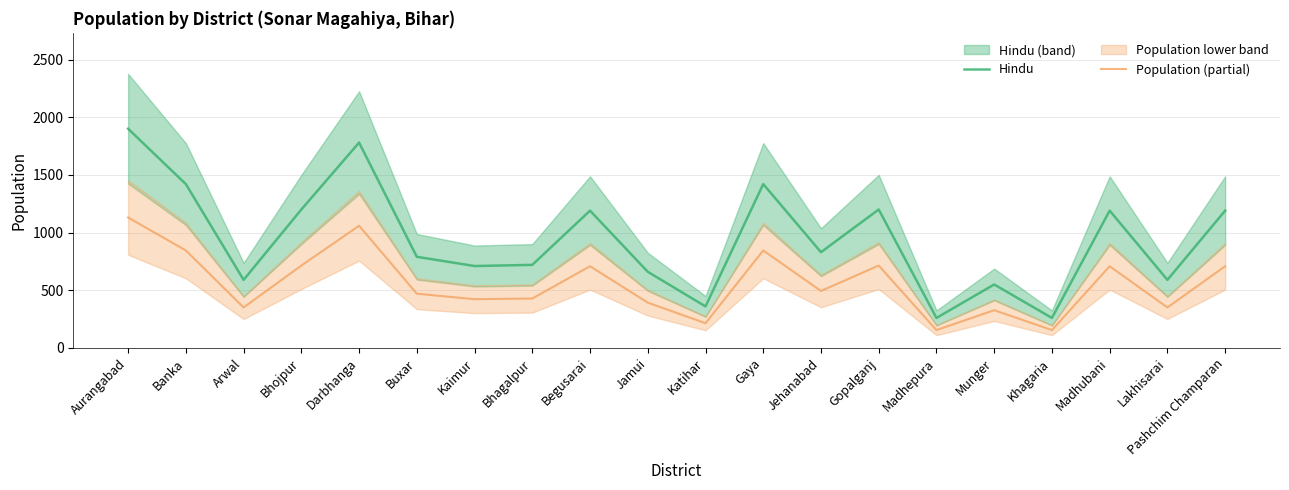

At which category does the chart reach its peak across all series?

Aurangabad